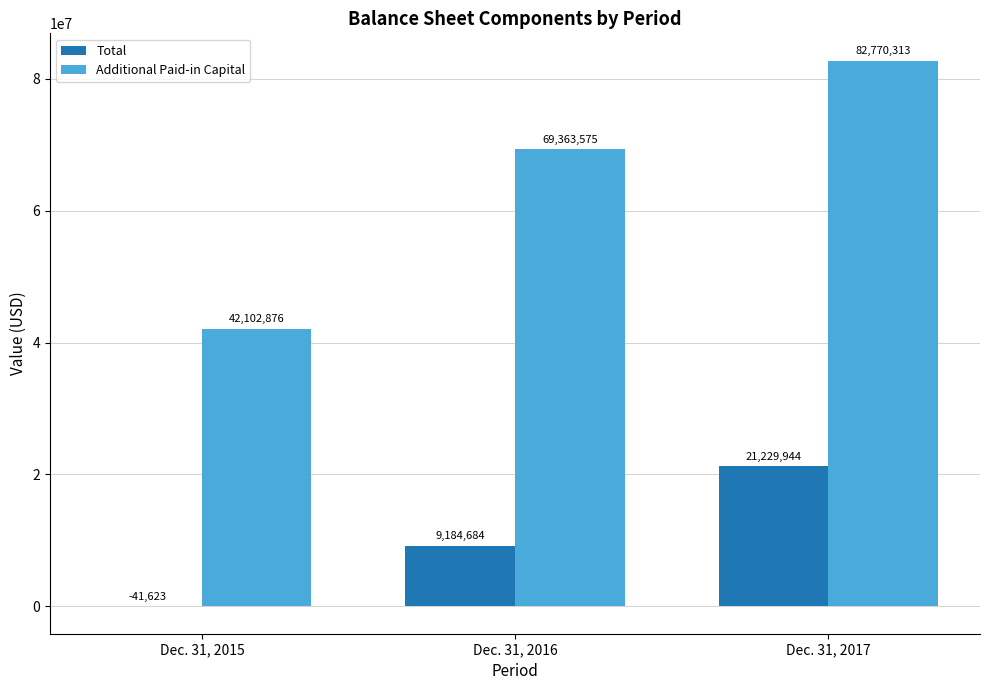

Are the bars horizontal?

No